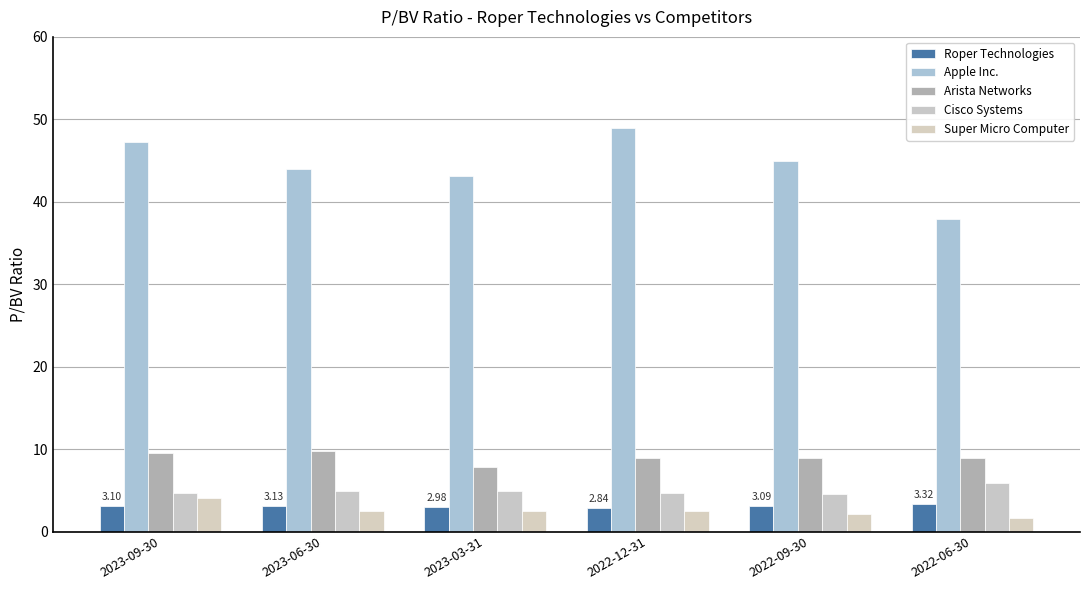

Which series has the largest range (max minus min)?

Apple Inc.